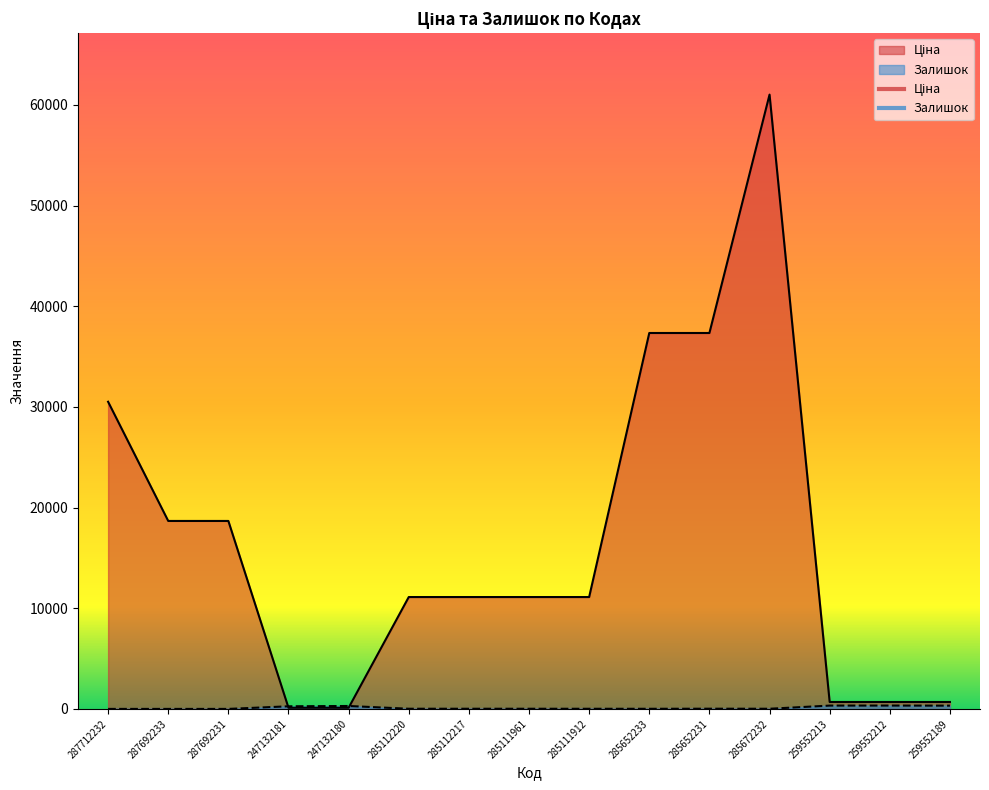

Rank the series by their average value, from lowest to highest.

Залишок, Ціна